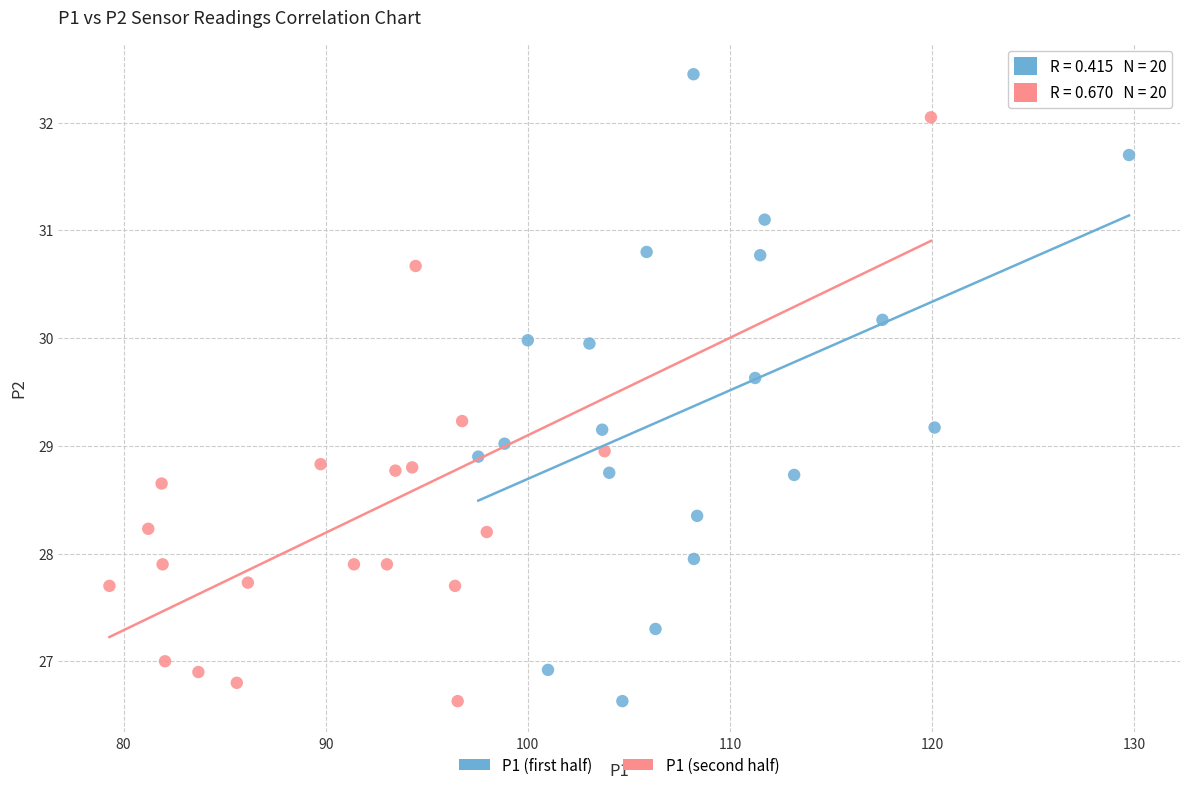

Which series reaches the maximum Y coordinate?

P1 (first half)